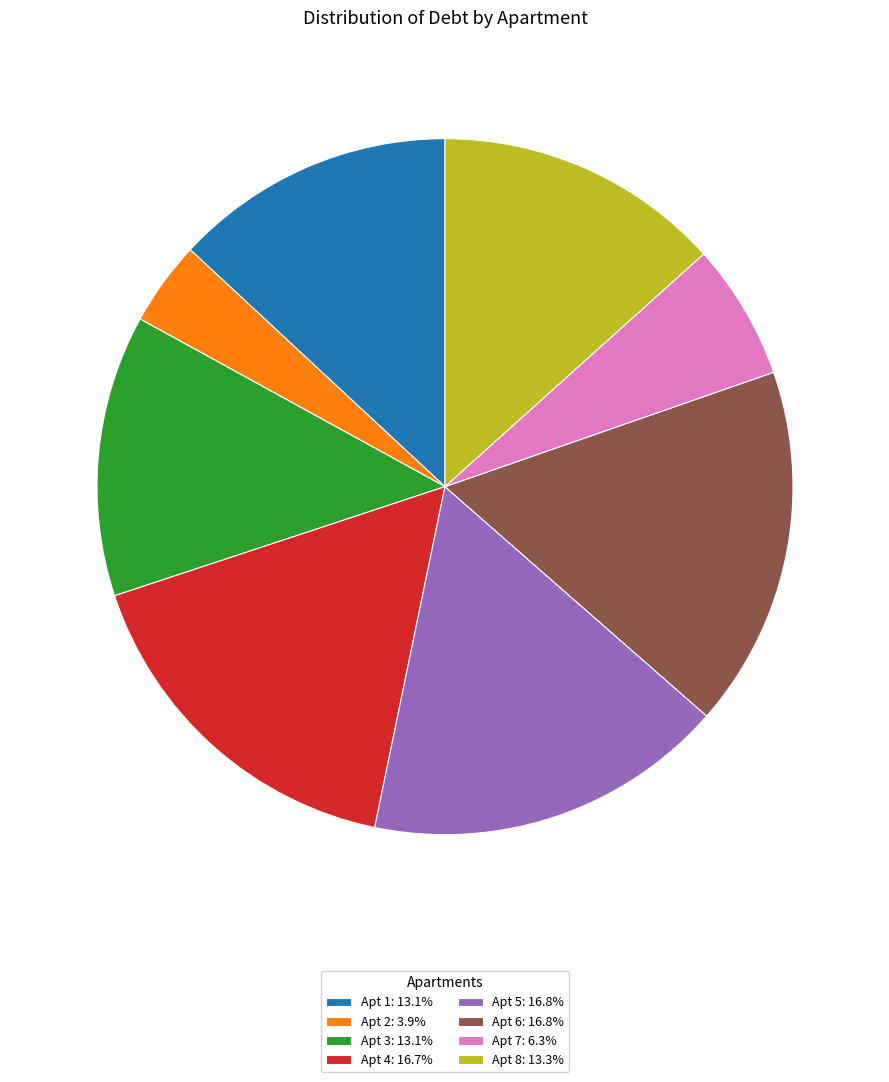

Is Apt 4: 16.7% the majority of the pie?

No